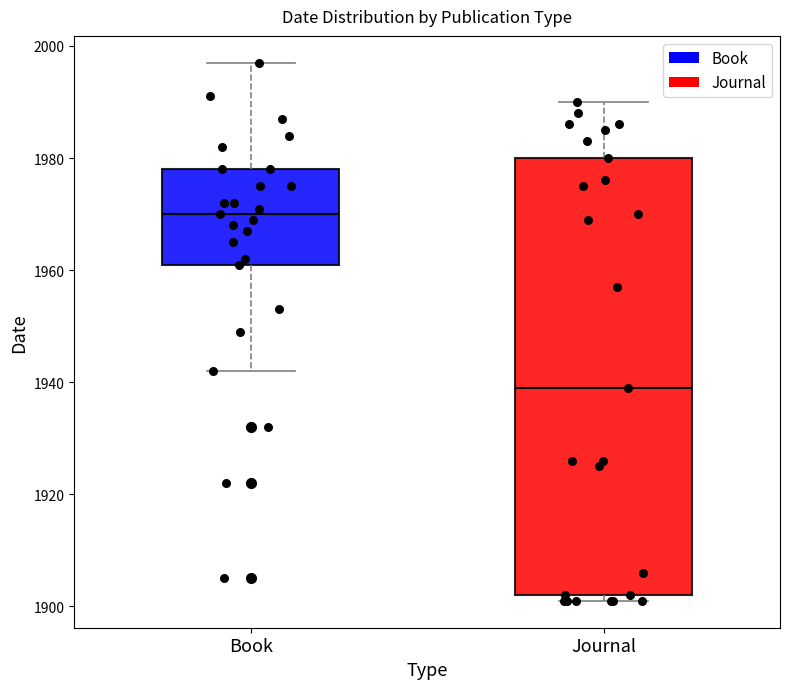

Which box is the tallest, from its lower edge to its upper edge?

Journal